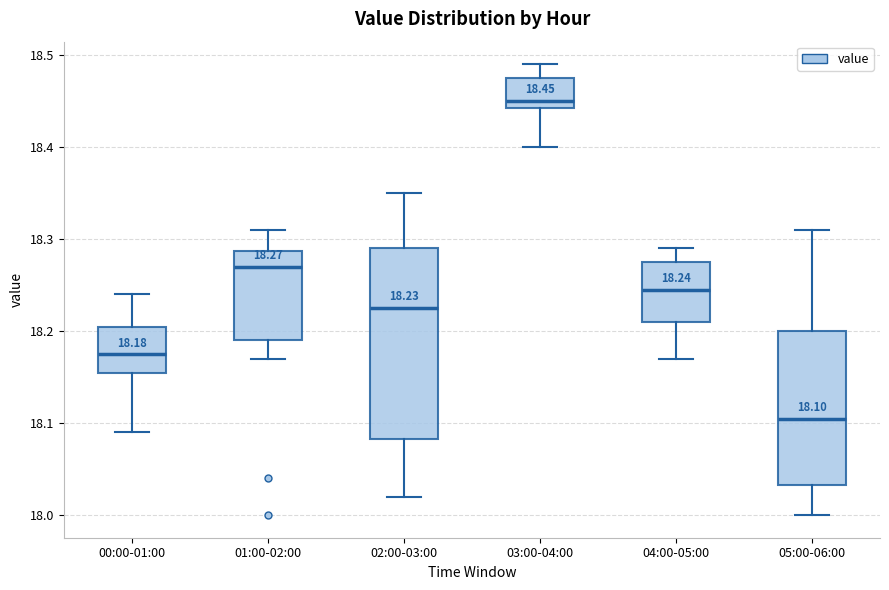

Which box's median line is the lowest?

05:00-06:00